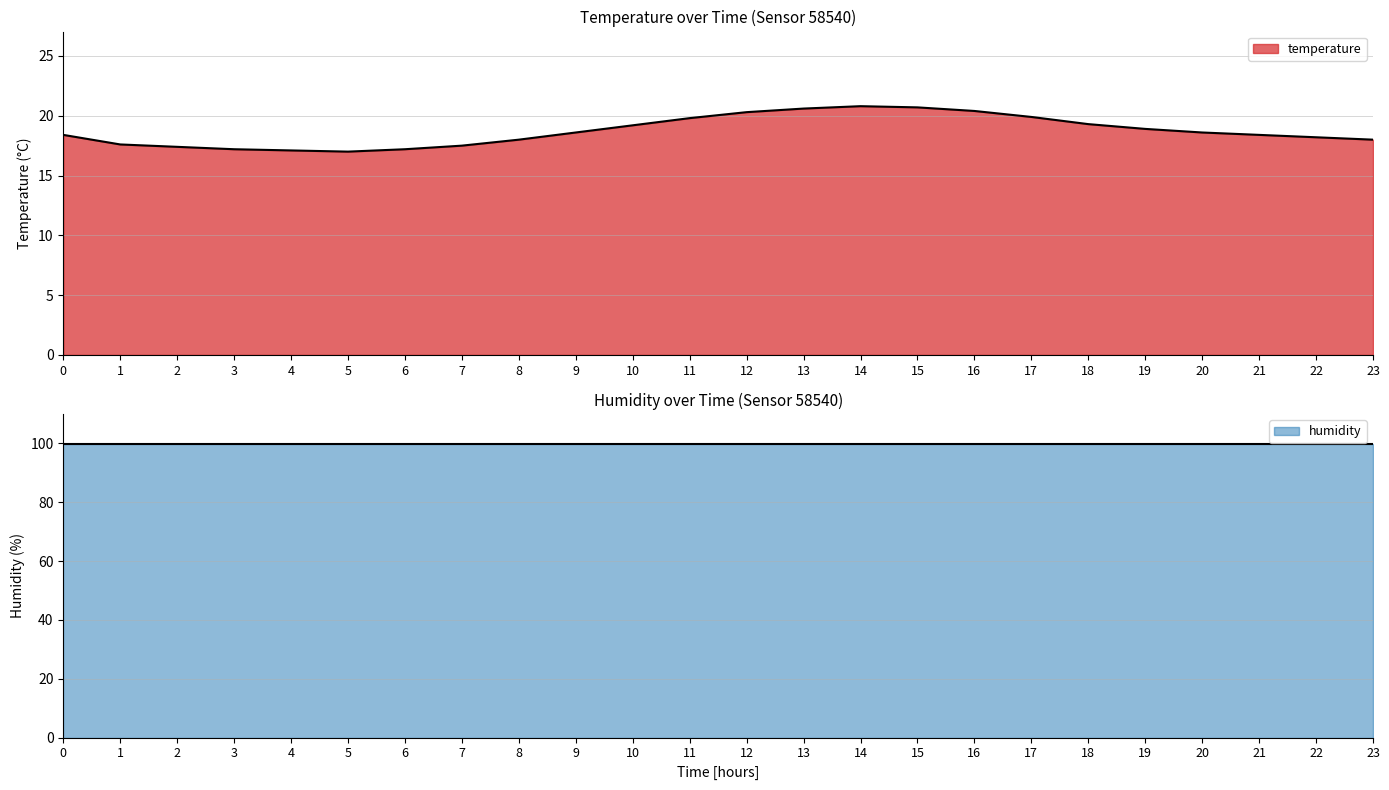

The value of temperature at 7 is 6.5. True or false?

False